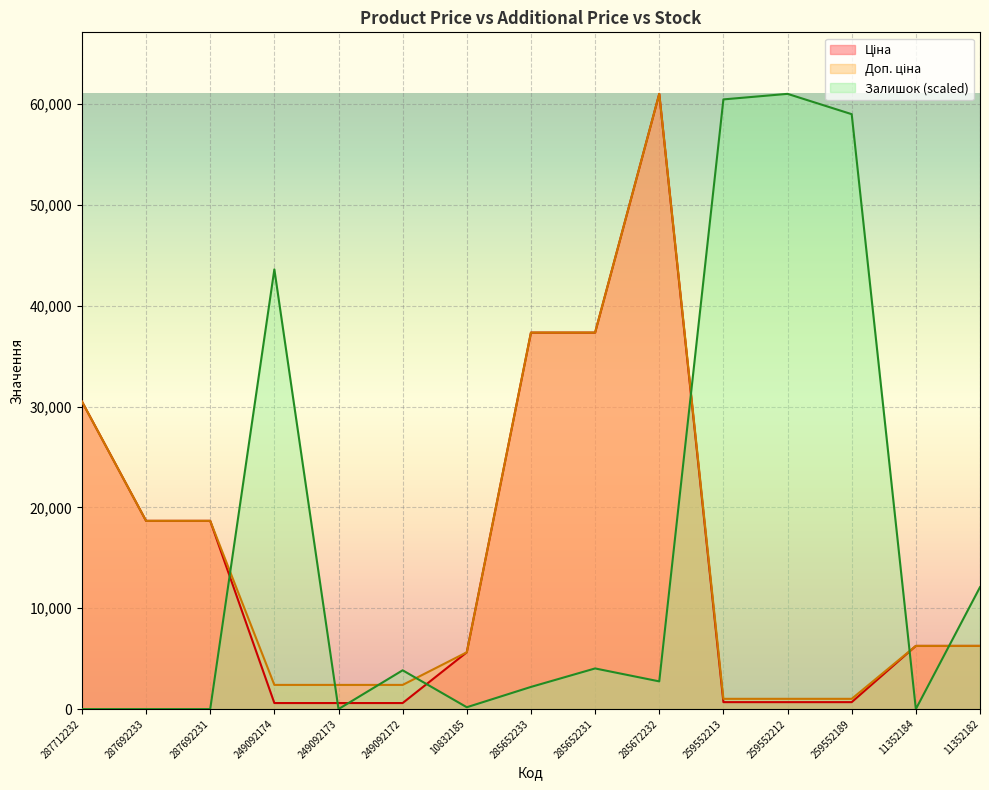

What is the difference between the highest and lowest values at 259552189?

58319.8